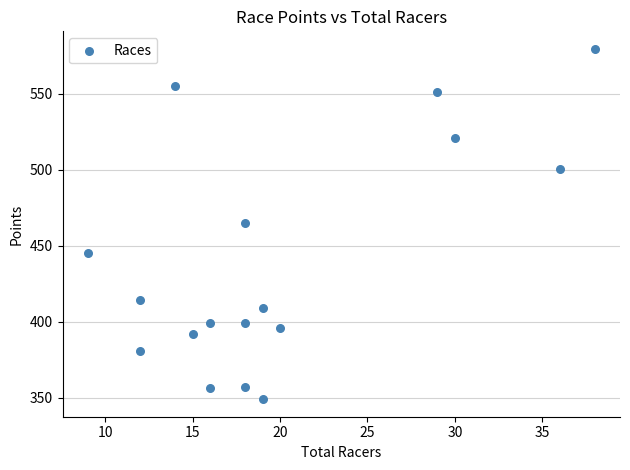

What is the range of Y values (max minus min)?

230.6